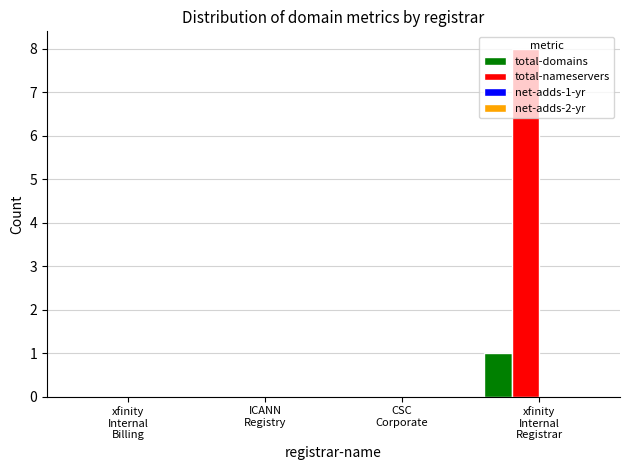

What is the highest value of the total-nameservers series?

8